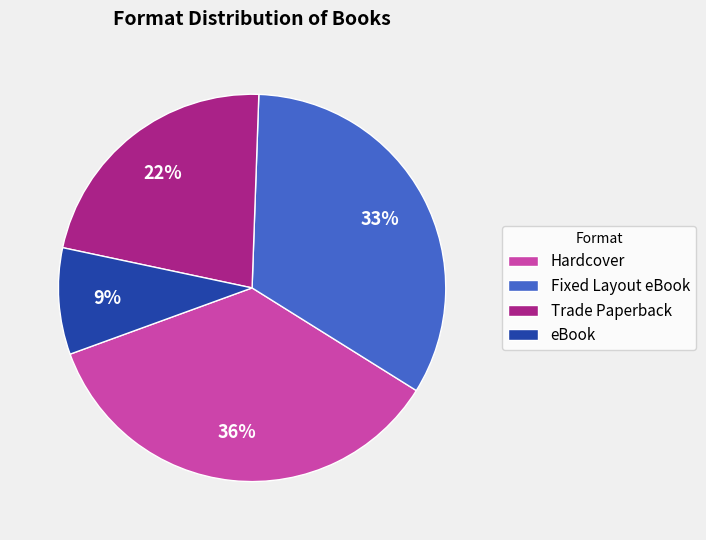

True or false: Trade Paperback accounts for 22% of the total.

True